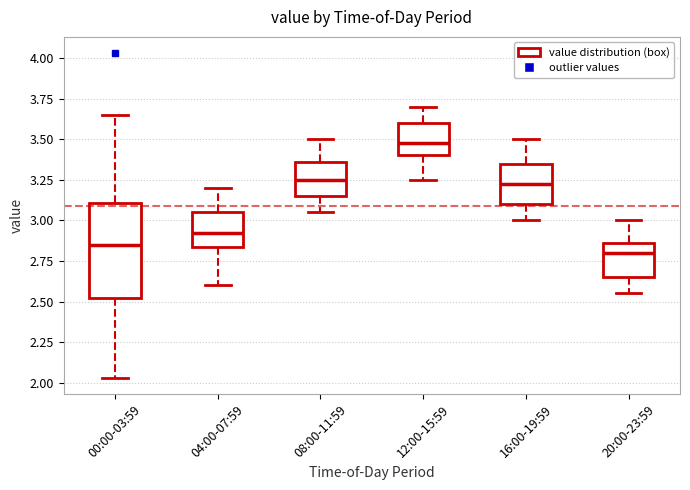

Which box is the tallest, from its lower edge to its upper edge?

00:00-03:59